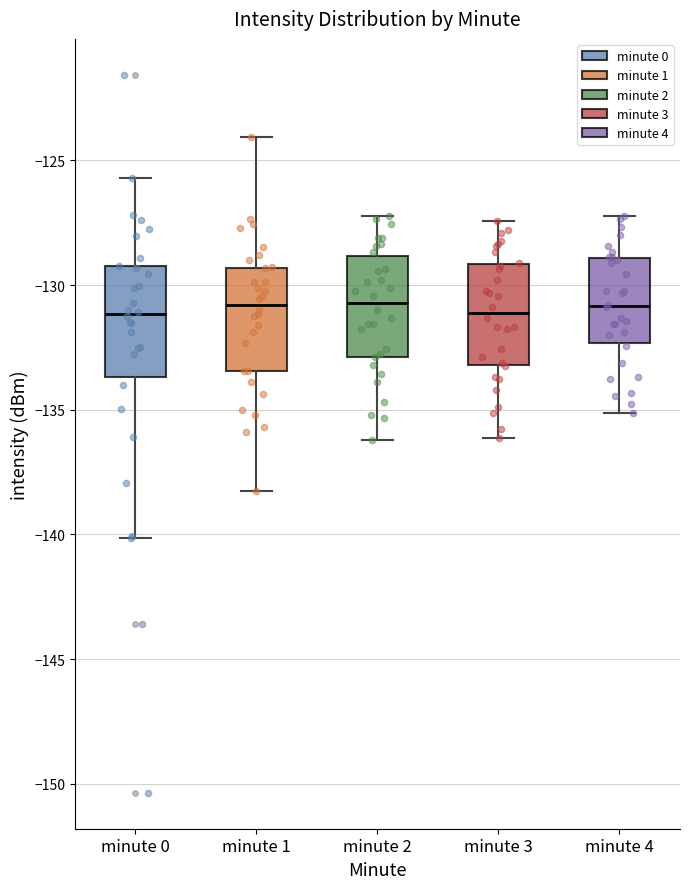

Reading left to right, read every box against the y-axis: the position of its median line, the range the box covers, and the ends of its whiskers. The values are not printed on the chart, so give them approximately, as read against the axis.

minute 0: median -131.0, box -133.5 to -129.0, whiskers -140.0 to -125.5
minute 1: median -131.0, box -133.5 to -129.5, whiskers -138.5 to -124.0
minute 2: median -130.5, box -133.0 to -129.0, whiskers -136.0 to -127.0
minute 3: median -131.0, box -133.0 to -129.0, whiskers -136.0 to -127.5
minute 4: median -131.0, box -132.5 to -129.0, whiskers -135.0 to -127.0